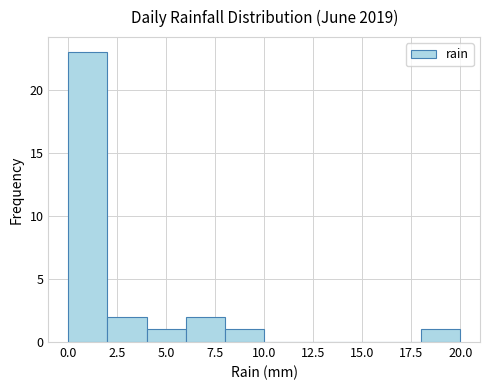

How tall is the bar that spans 0 to 2 on the x-axis? The values are not printed on the chart, so give them approximately, as read against the axis.

23